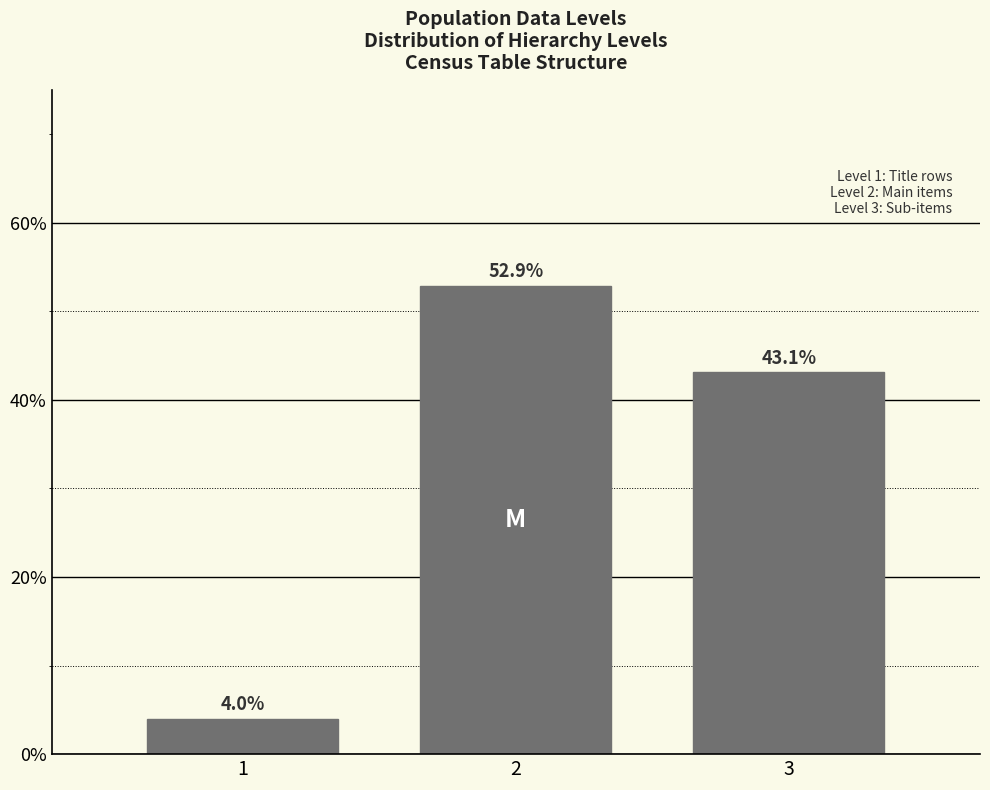

Reading left to right, list all the values displayed in this chart.

1=4.0	2=52.9	3=43.1